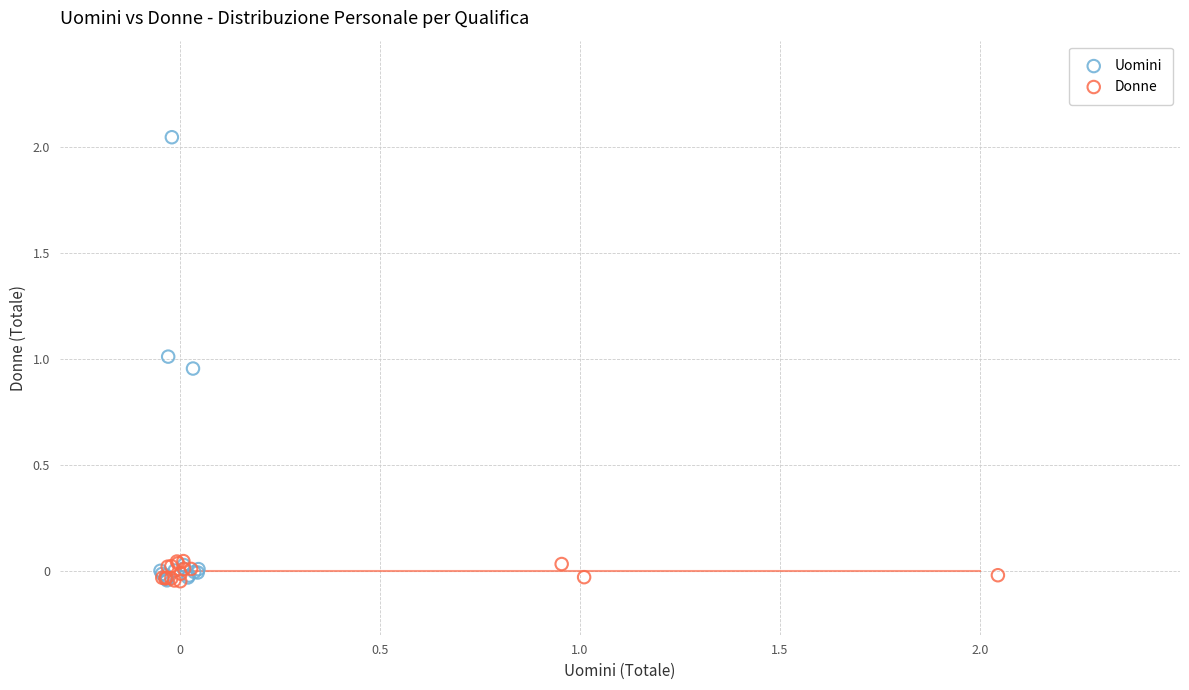

Which series has the largest Y range (max minus min)?

Uomini